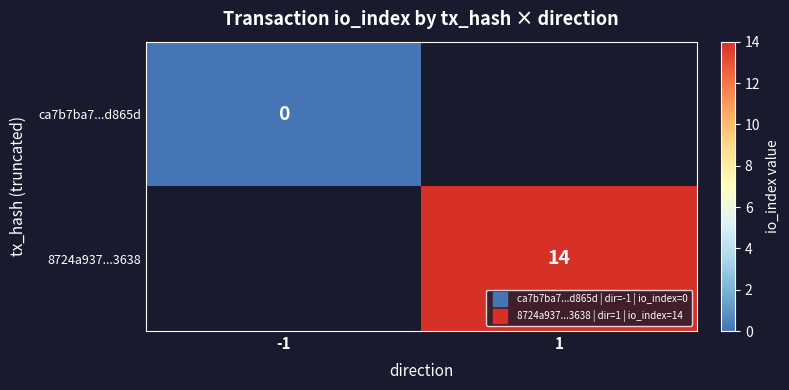

True or false: 8724a937...3638 has a value of 14.0 at 1.

True